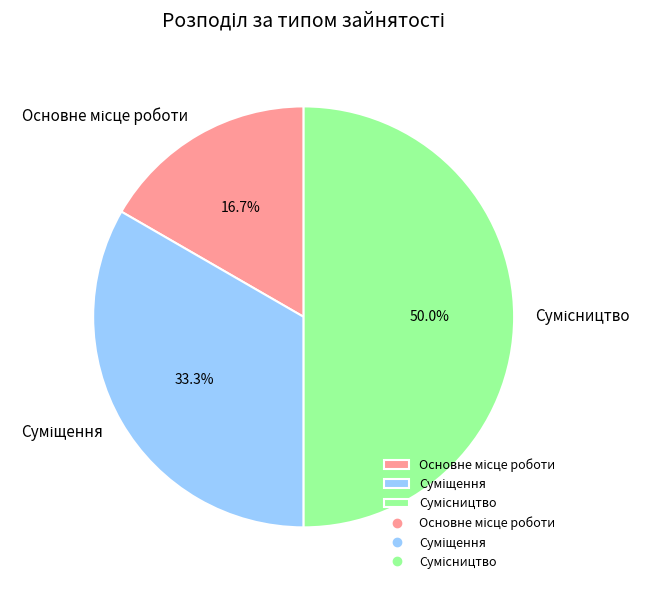

To the nearest percent, what is the average slice percentage?

33%